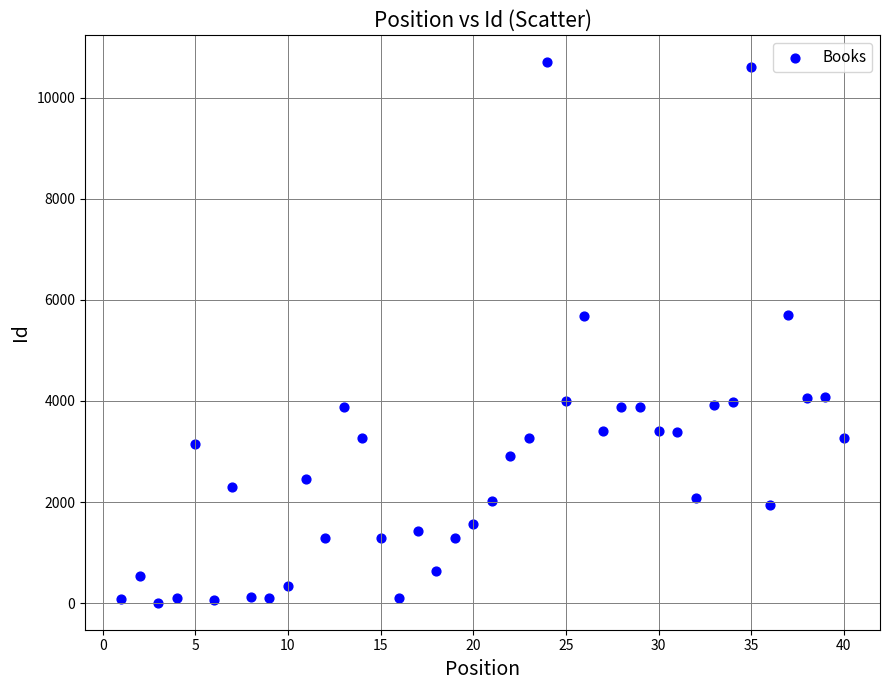

What is the range of Y values (max minus min)?

10689